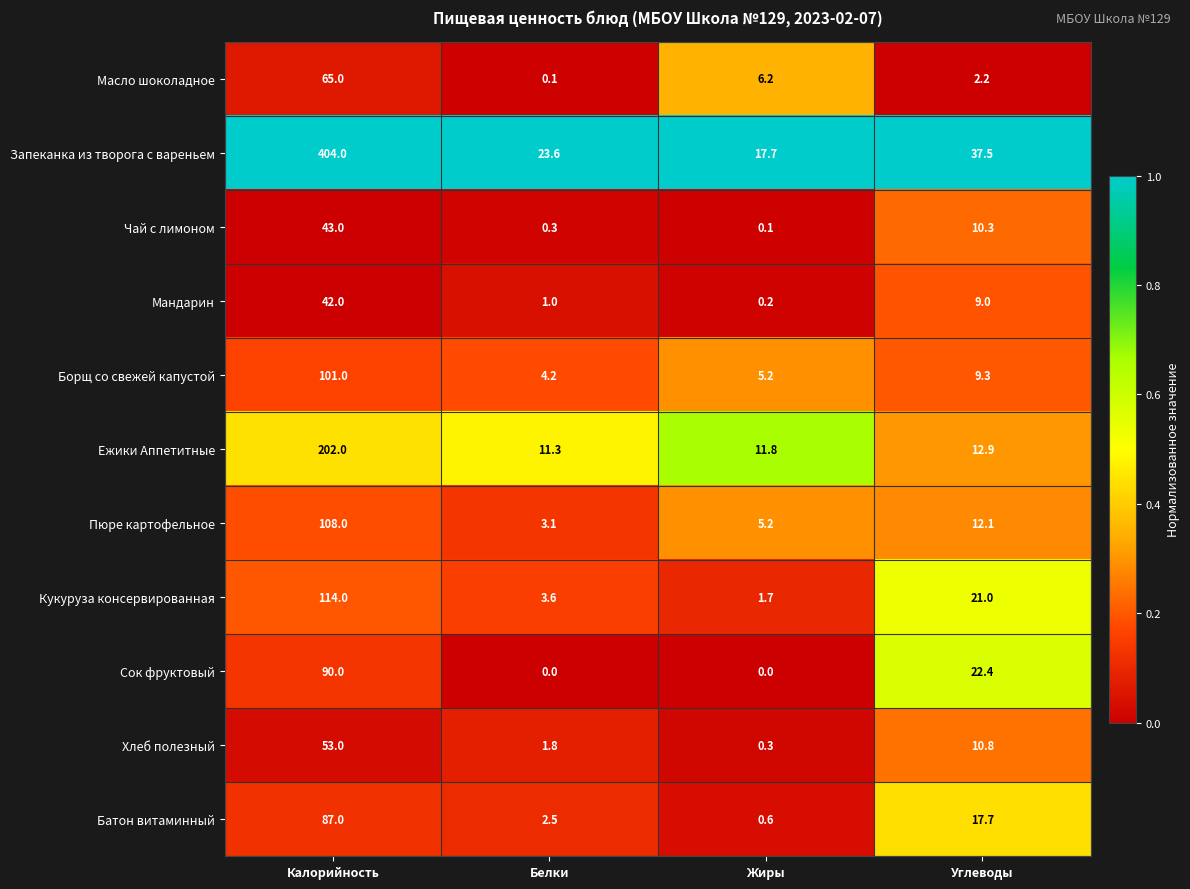

What is the total value across all series at Белки?

51.5